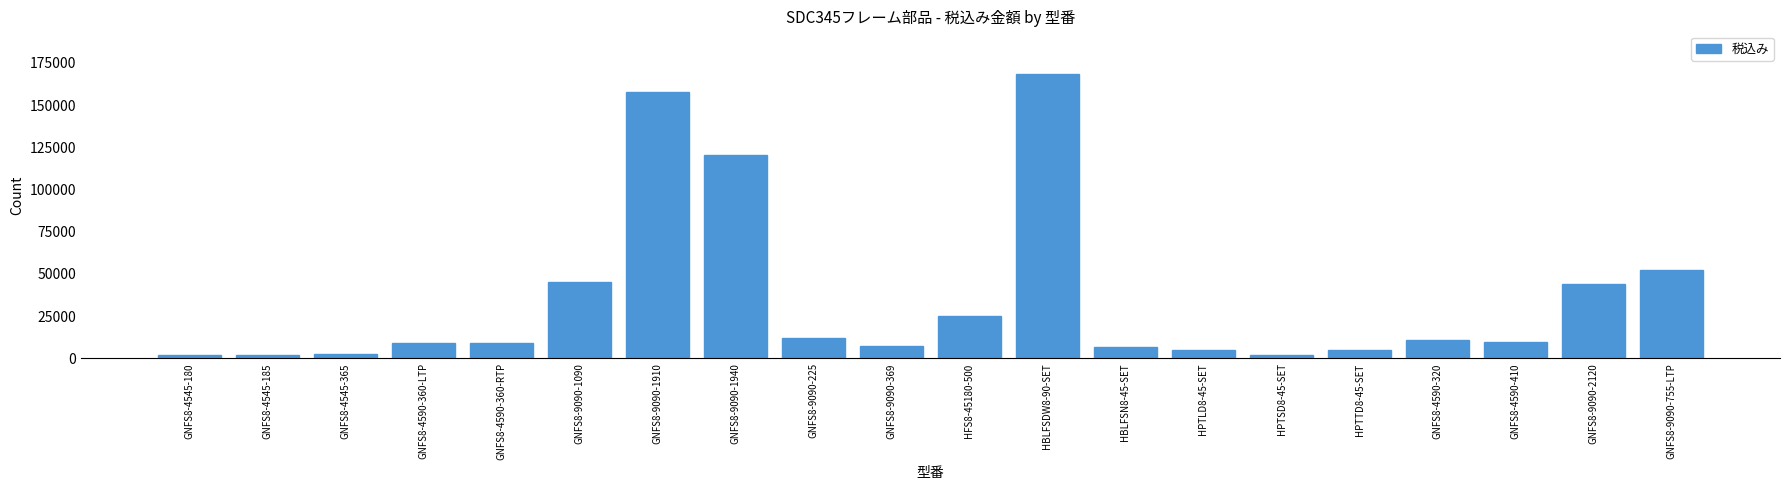

What is the change in value from GNFS8-4545-365 to GNFS8-4590-360-LTP?

+6501.0